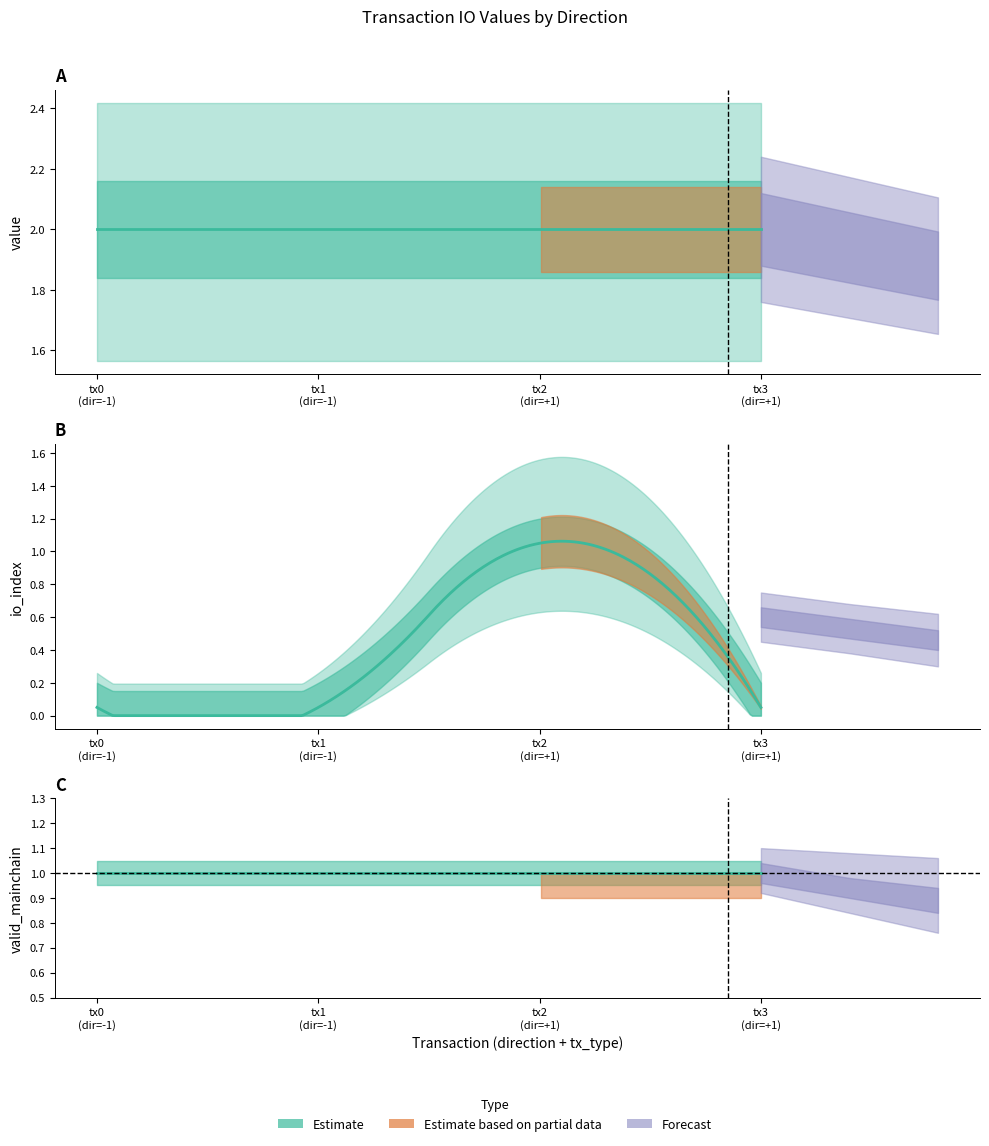

Reading left to right, extract all data points from this chart.

io_index: 0.0	0.0	1.0	0.0
valid_mainchain: 1.0	1.0	1.0	1.0
value: 2.0	2.0	2.0	2.0